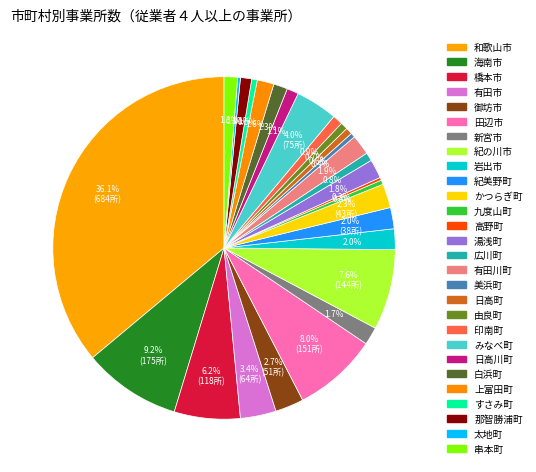

What is the change in value from 美浜町 to 白浜町?

+17